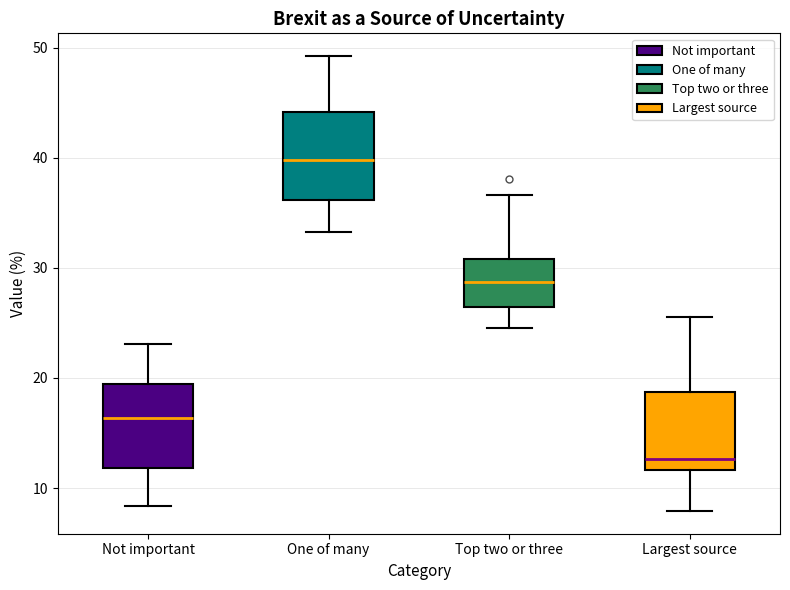

Reading left to right, read every box against the y-axis: the position of its median line, the range the box covers, and the ends of its whiskers. The values are not printed on the chart, so give them approximately, as read against the axis.

Not important: median 16, box 12 to 19, whiskers 8 to 23
One of many: median 40, box 36 to 44, whiskers 33 to 49
Top two or three: median 29, box 26 to 31, whiskers 25 to 37
Largest source: median 13, box 12 to 19, whiskers 8 to 26